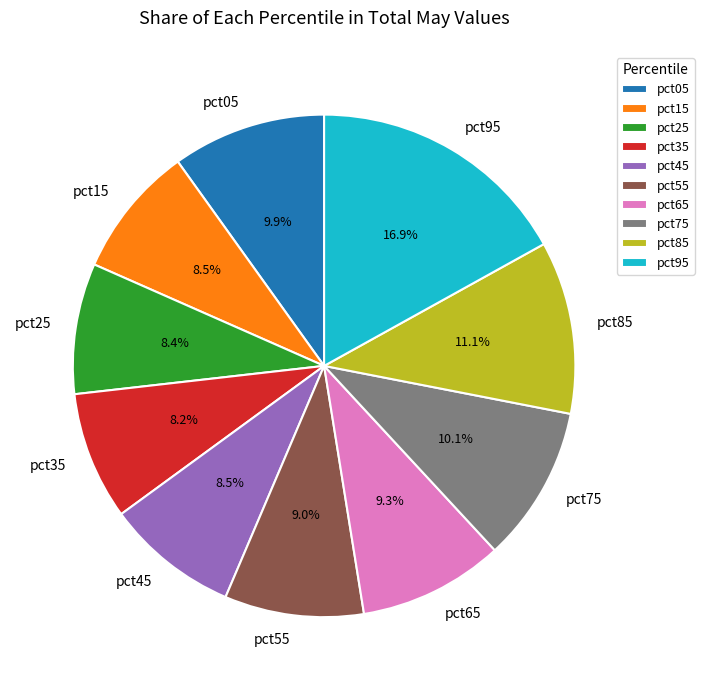

Which has a higher value, pct05 or pct65?

pct05